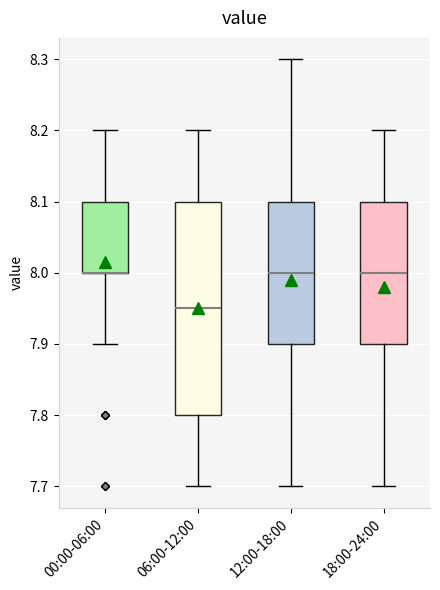

Reading left to right, transcribe this box plot: for each box, give where its median line is, the range the box spans, and where its two whiskers end, as read against the y-axis. The values are not printed on the chart, so give them approximately, as read against the axis.

00:00-06:00: median 8.00 (drawn on the box's lower edge), box 8.00 to 8.10, whiskers 7.90 to 8.20
06:00-12:00: median 7.95, box 7.80 to 8.10, whiskers 7.70 to 8.20
12:00-18:00: median 8.00, box 7.90 to 8.10, whiskers 7.70 to 8.30
18:00-24:00: median 8.00, box 7.90 to 8.10, whiskers 7.70 to 8.20